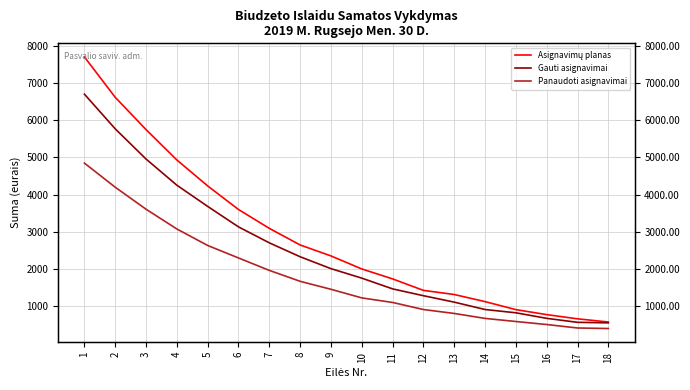

Which category has the highest value across all series?

1